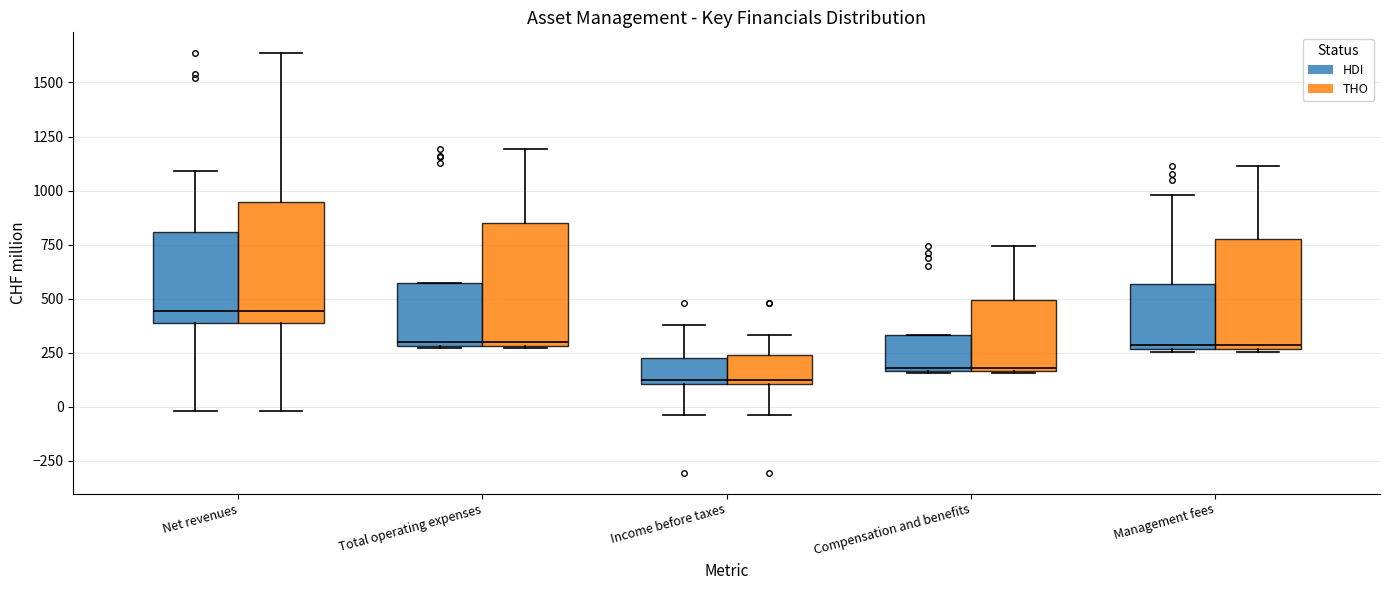

Where does the median line of the box for Management fees (HDI) sit on the y-axis? The values are not printed on the chart, so give them approximately, as read against the axis.

300